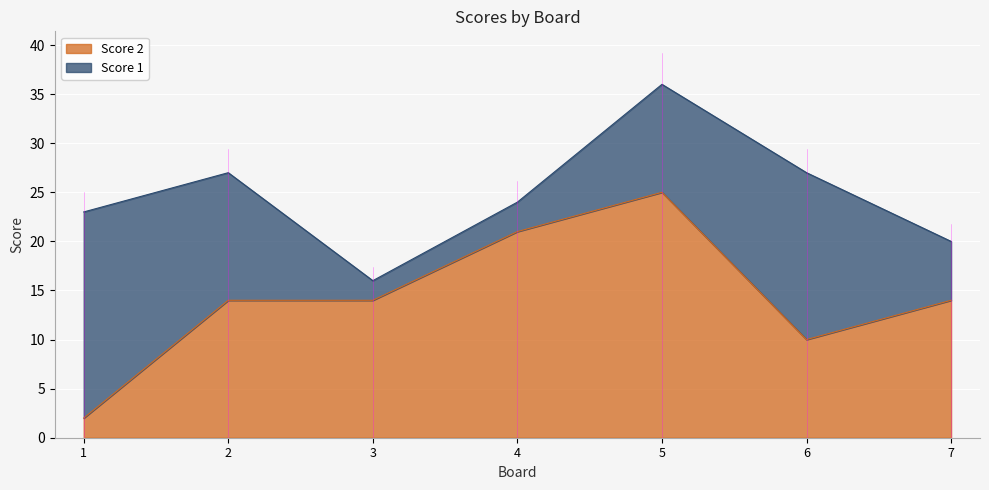

Where is the data nearest to the value 13?

2